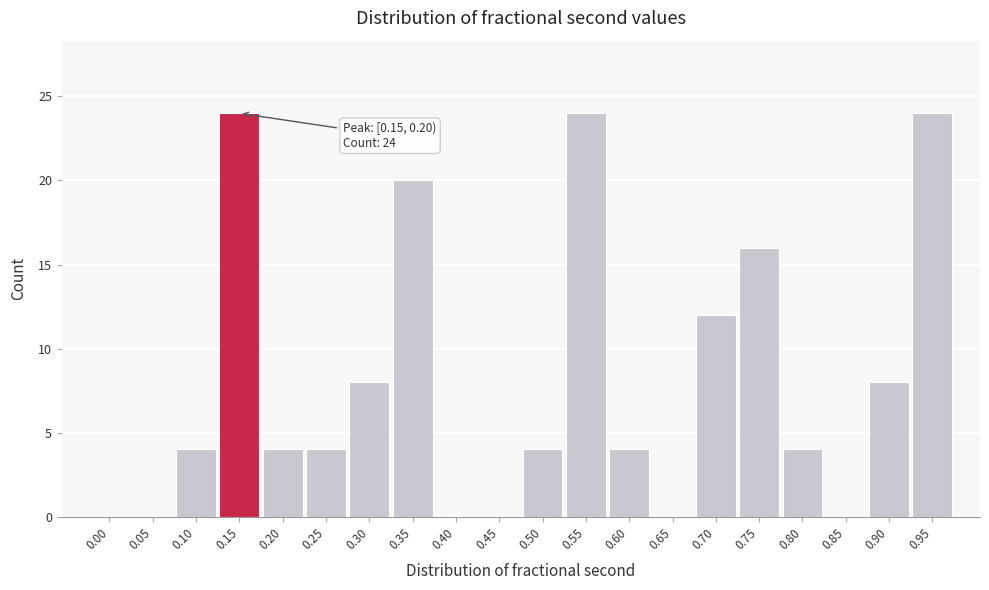

Reading left to right, extract all data points from this chart.

0.00=0	0.05=0	0.10=4	0.15=24	0.20=4	0.25=4	0.30=8	0.35=20	0.40=0	0.45=0	0.50=4	0.55=24	0.60=4	0.65=0	0.70=12	0.75=16	0.80=4	0.85=0	0.90=8	0.95=24